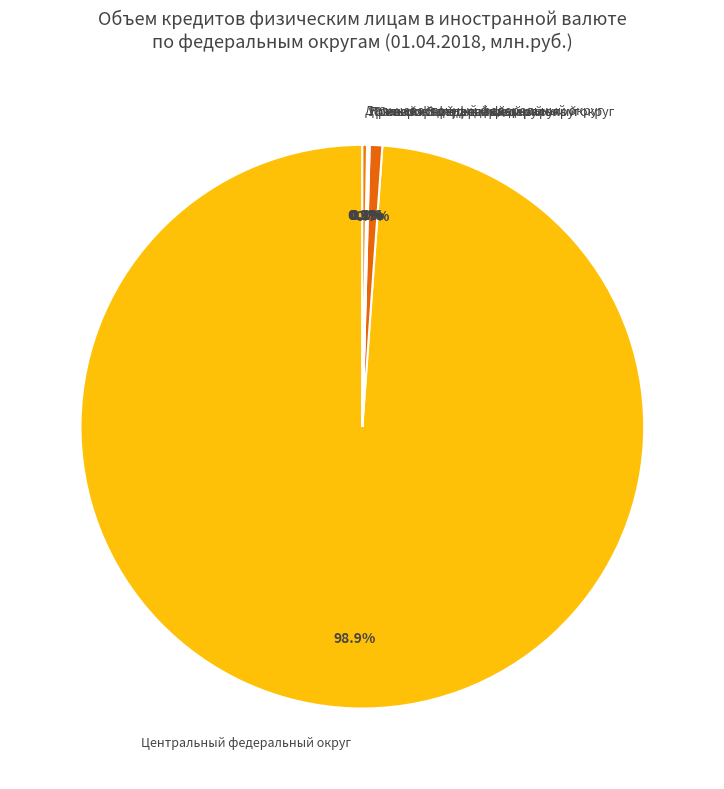

To the nearest percent, what portion does Северо-Западный федеральный округ represent?

1%